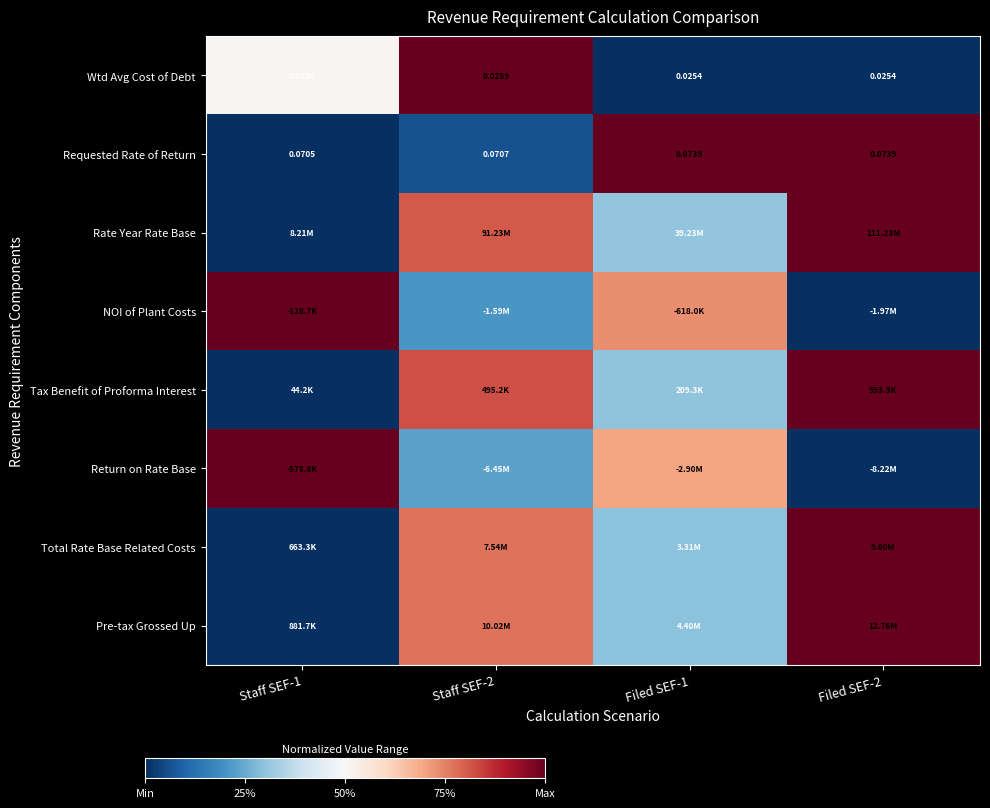

What is the difference between the second highest and minimum values in the Total Rate Base Related Costs series?

0.8